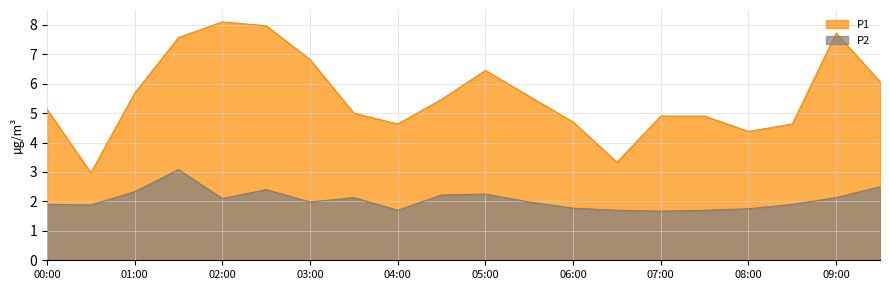

What is the maximum value shown in the chart?

8.1